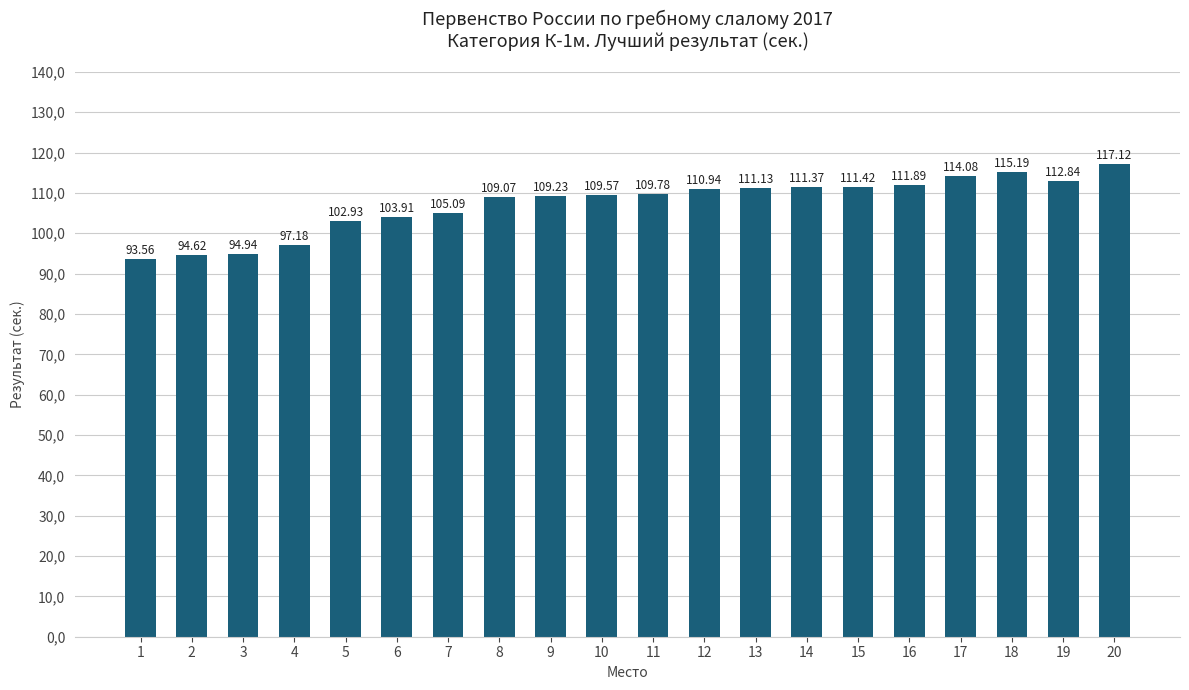

Is it true that the value at 18 is 33.1?

False